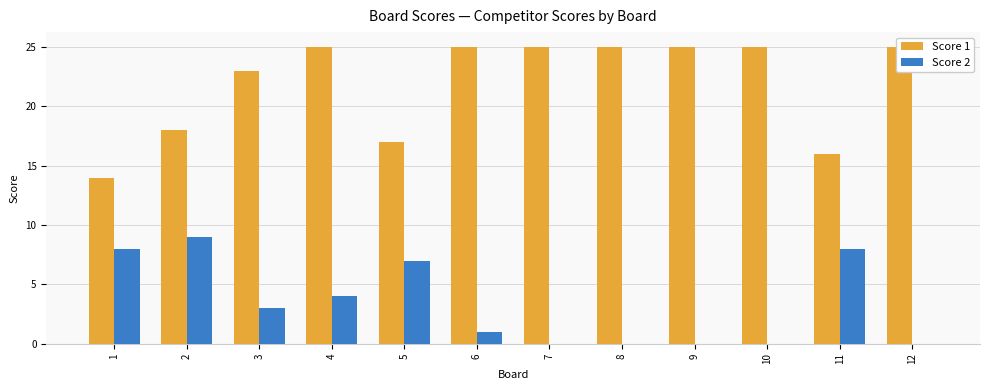

What is the sum of the Score 1 values at 10 and 7?

50